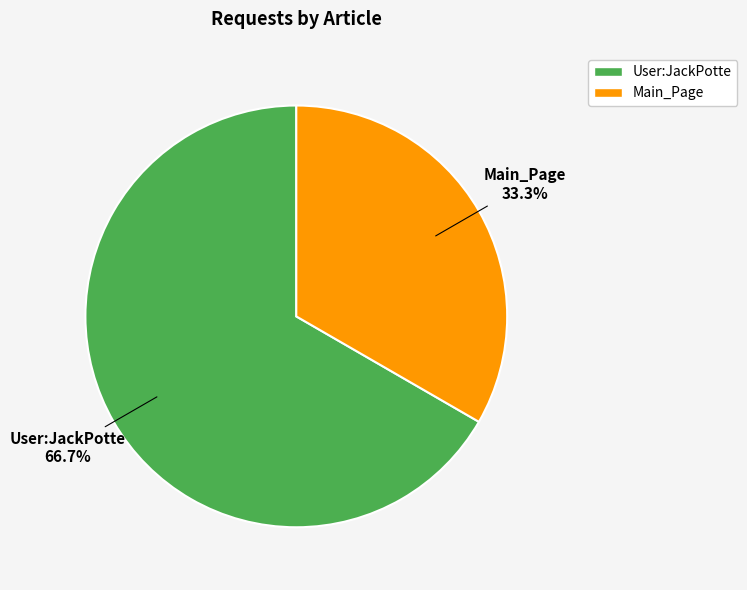

Rank the categories by value from lowest to highest.

Main_Page, User:JackPotte